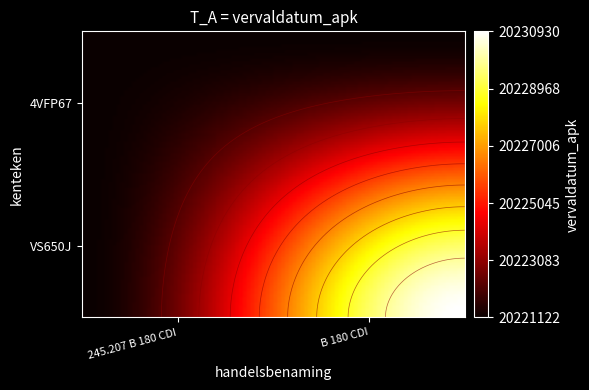

How many positive values does the 245.207 B 180 CDI series have?

1